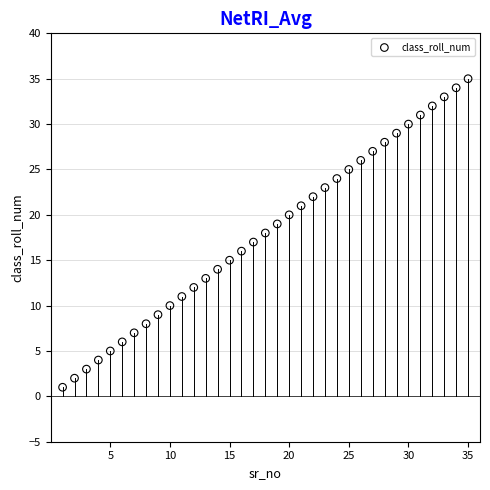

What is the range of X values (max minus min)?

34